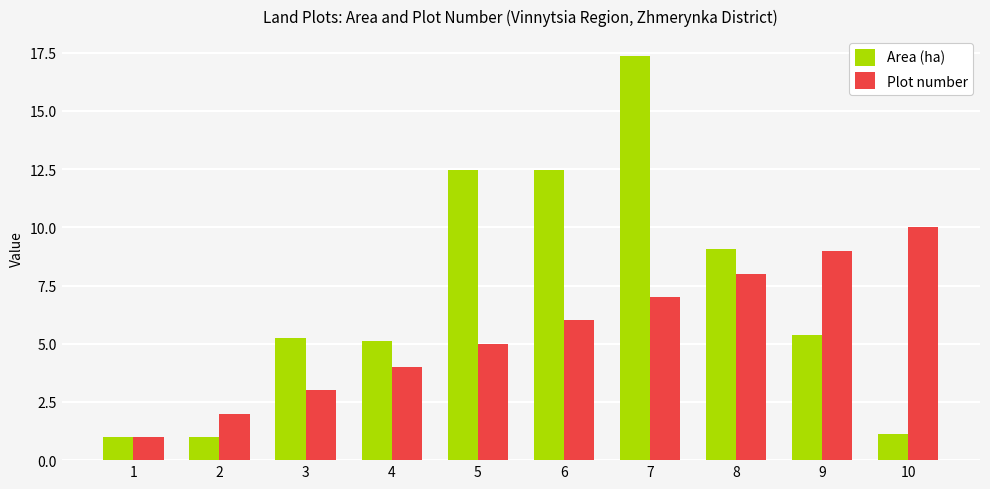

Is it true that Plot number equals 10.0 at 10?

True